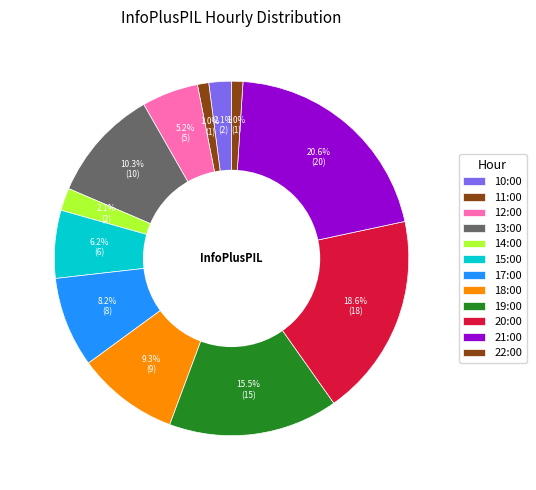

Count the number of slices in the pie.

12